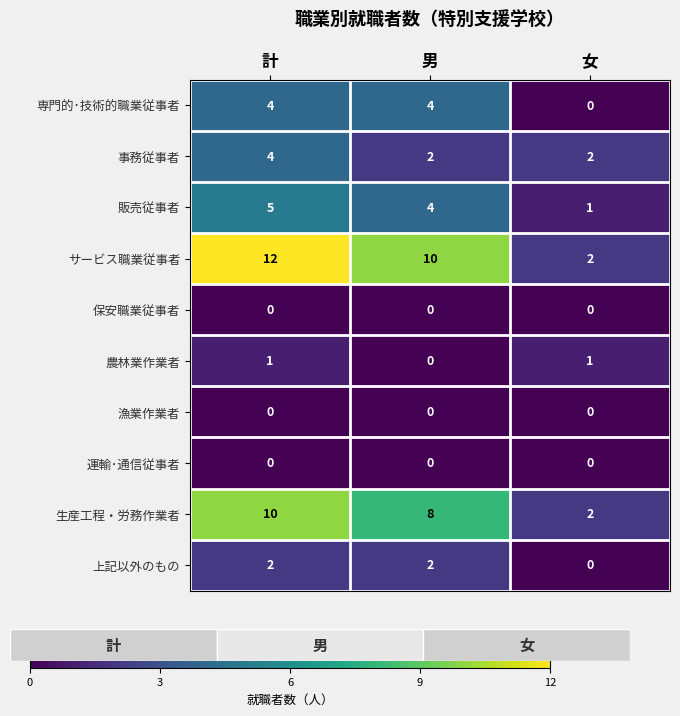

Reading left to right, extract all data points from this chart.

専門的･技術的職業従事者: 計=4	男=4	女=0
事務従事者: 計=4	男=2	女=2
販売従事者: 計=5	男=4	女=1
サービス職業従事者: 計=12	男=10	女=2
保安職業従事者: 計=0	男=0	女=0
農林業作業者: 計=1	男=0	女=1
漁業作業者: 計=0	男=0	女=0
運輸･通信従事者: 計=0	男=0	女=0
生産工程・労務作業者: 計=10	男=8	女=2
上記以外のもの: 計=2	男=2	女=0